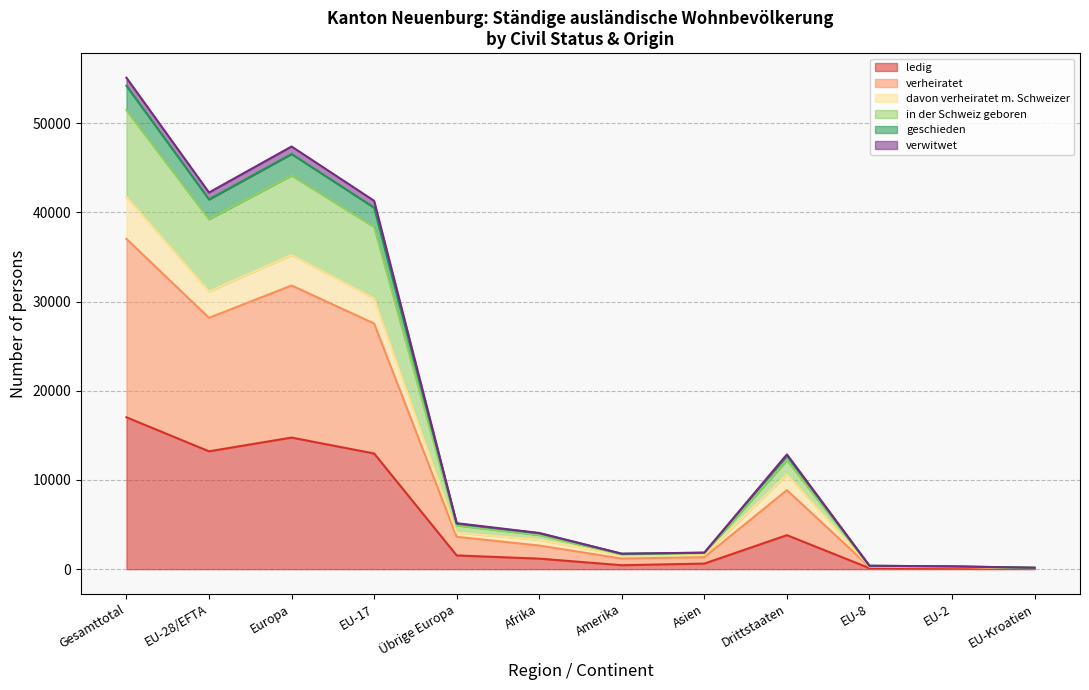

At which category is the sum across all series the highest?

Gesamttotal